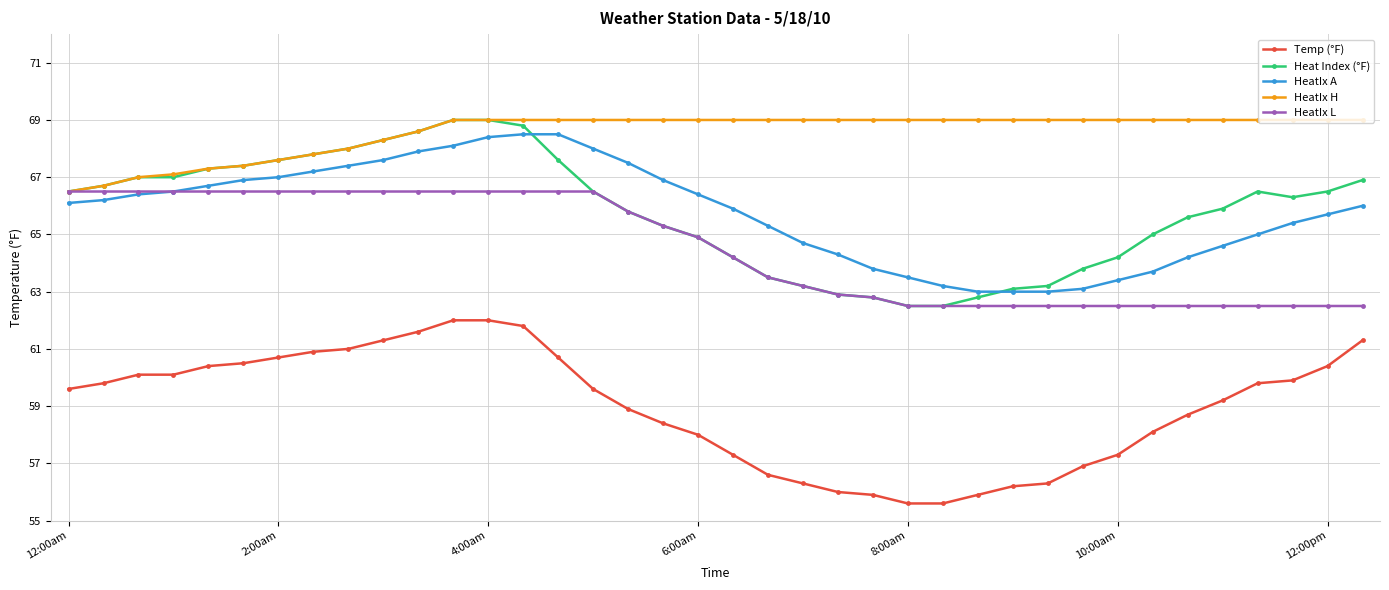

What is the lowest value of the Temp (°F) series?

55.6